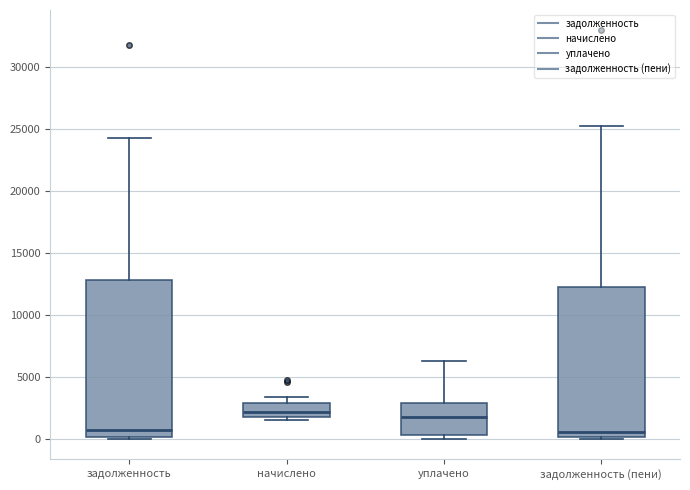

Which box is the tallest, from its lower edge to its upper edge?

задолженность